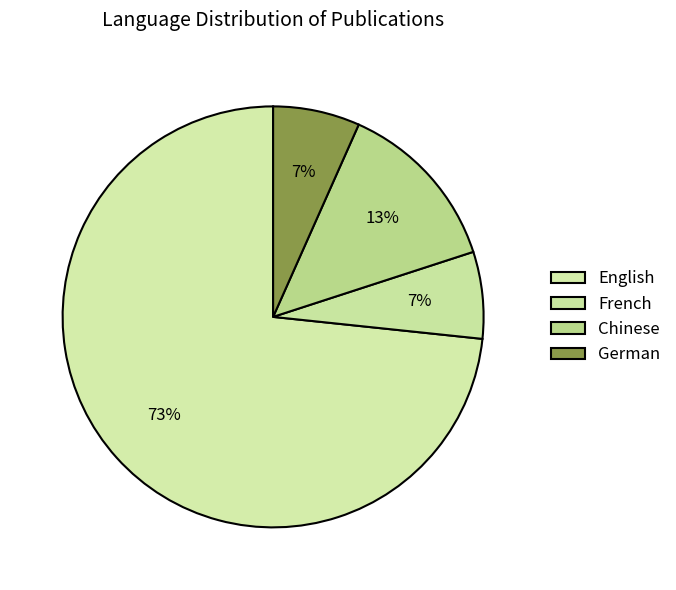

Is there a majority slice in this chart?

Yes